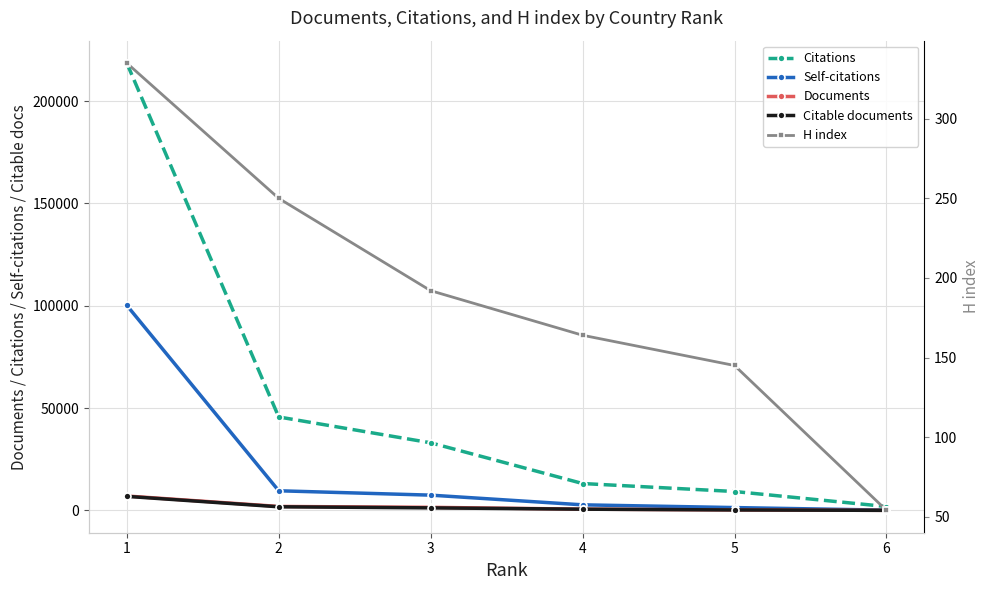

Reading left to right, list all the values displayed in this chart.

Citations: 218634	45668	33037	13134	9234	1884
Self-citations: 100233	9590	7457	2721	1384	119
Documents: 7038	1935	1497	611	232	24
Citable documents: 6861	1764	1237	593	225	22
H index: 335	250	192	164	145	54